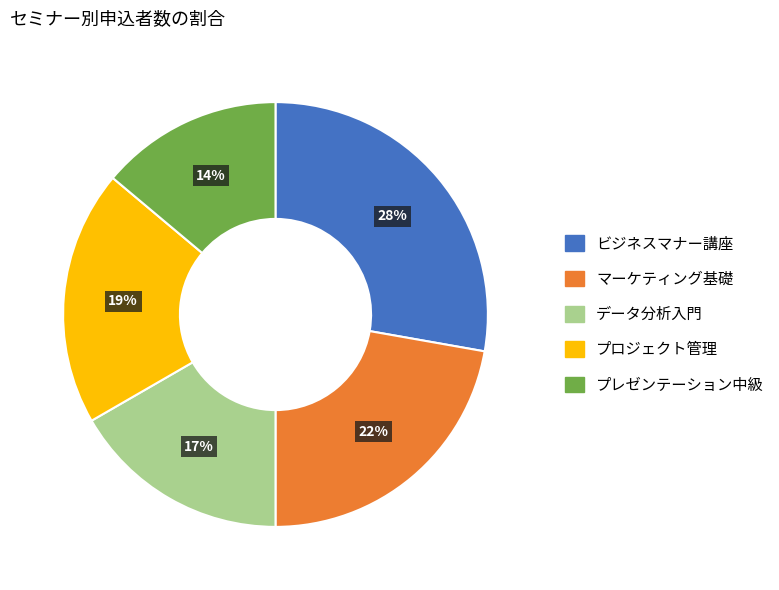

True or false: ビジネスマナー講座 accounts for 33% of the total.

False